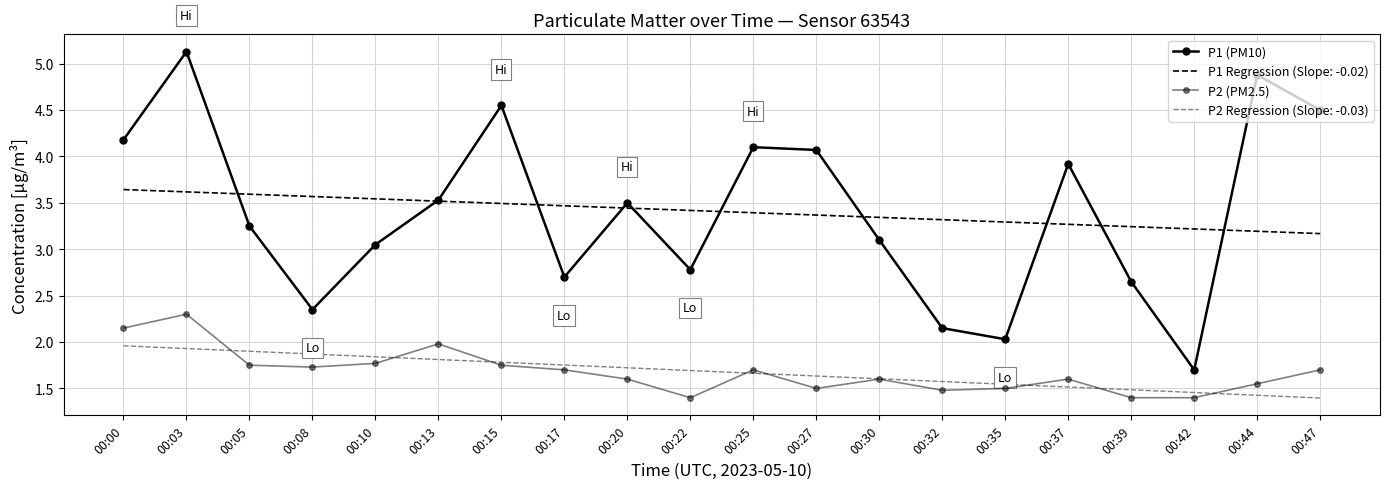

What is the spread (max minus min) of values at 00:35?

0.5